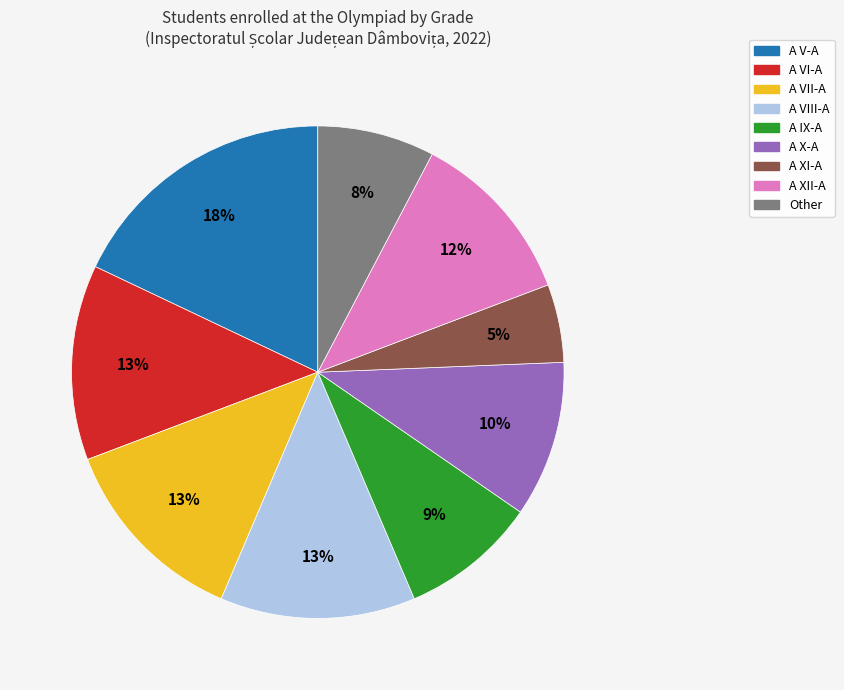

Between A VII-A and A XII-A, which is larger?

A VII-A